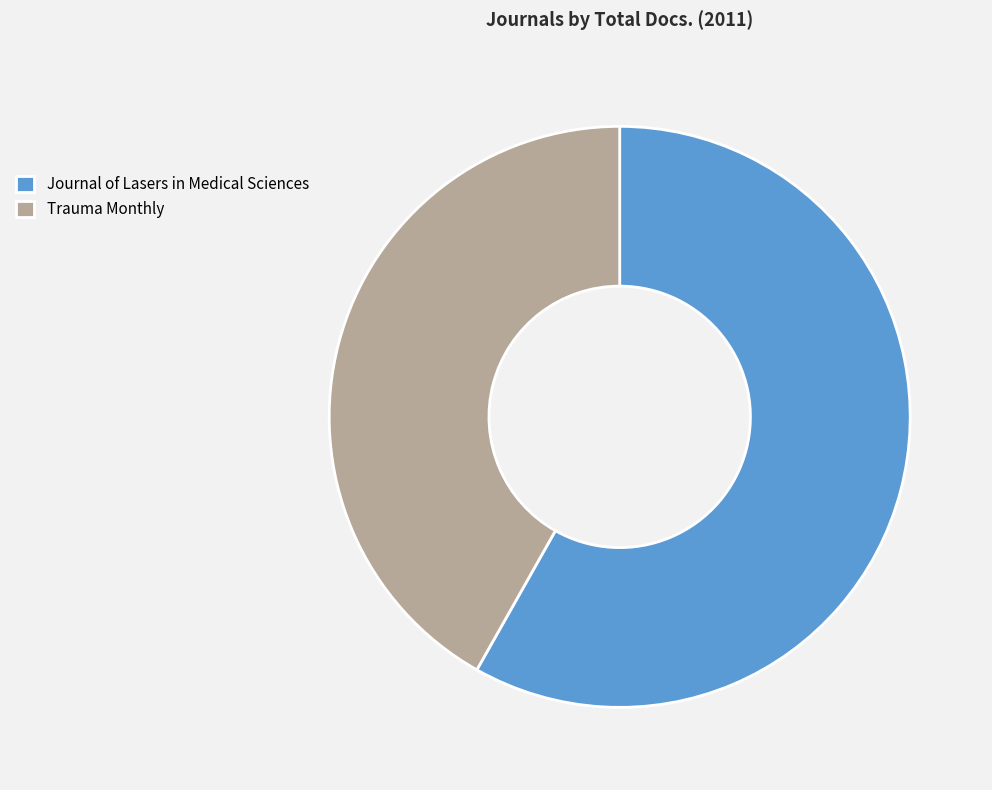

Which has a higher value, Trauma Monthly or Journal of Lasers in Medical Sciences?

Journal of Lasers in Medical Sciences